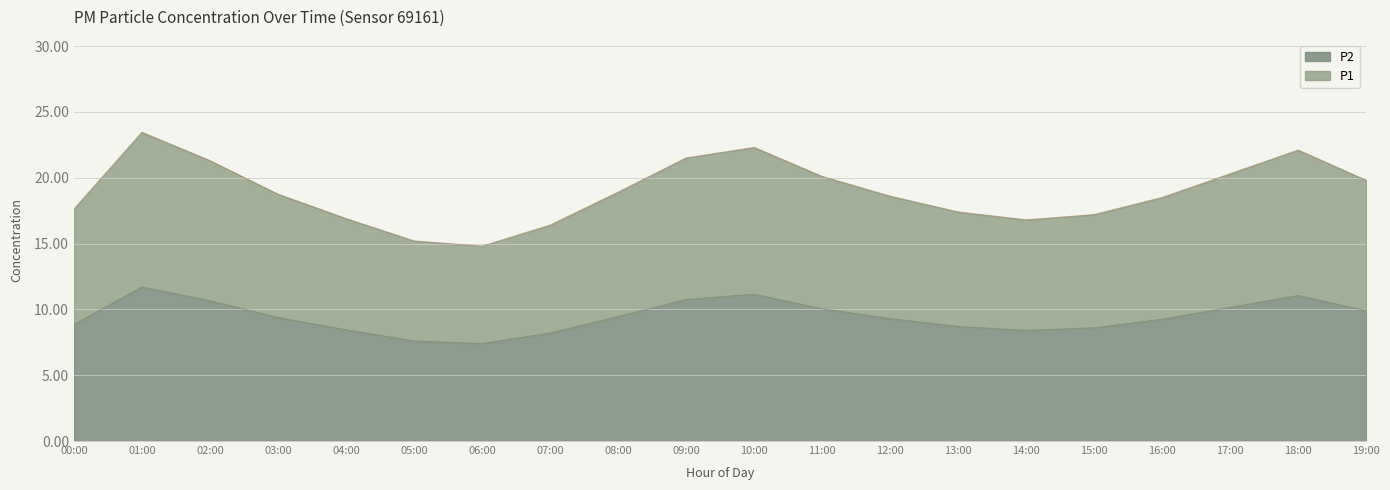

True or false: P2 and P1 intersect in this chart.

False